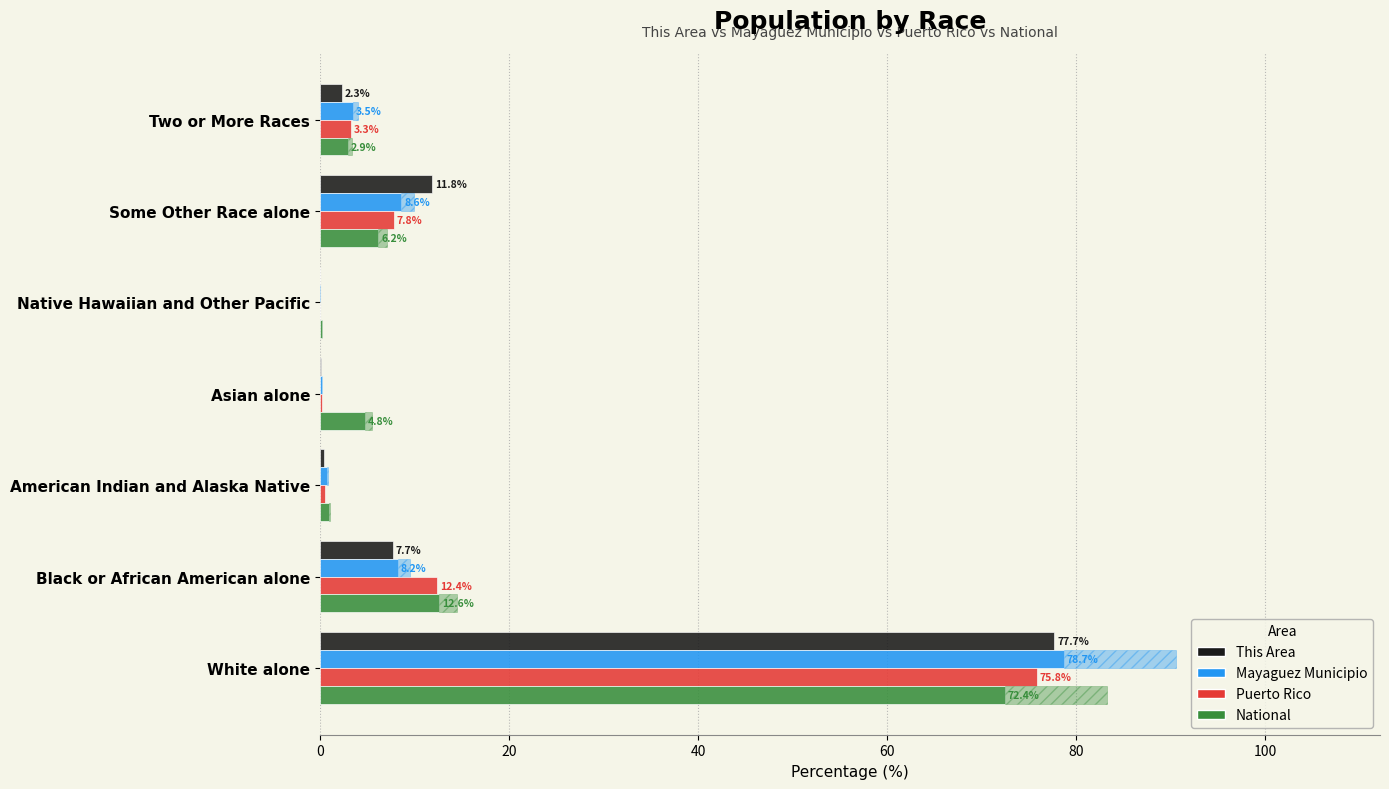

Is the value of National at Asian alone greater than the value of Puerto Rico at American Indian and Alaska Native?

Yes